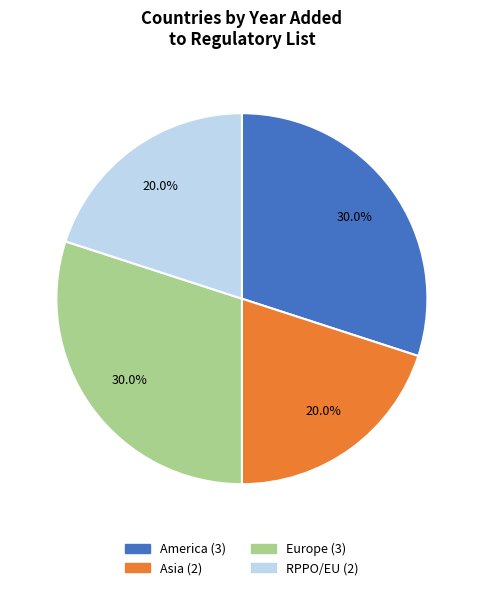

Is there any slice that represents more than half of the pie?

No